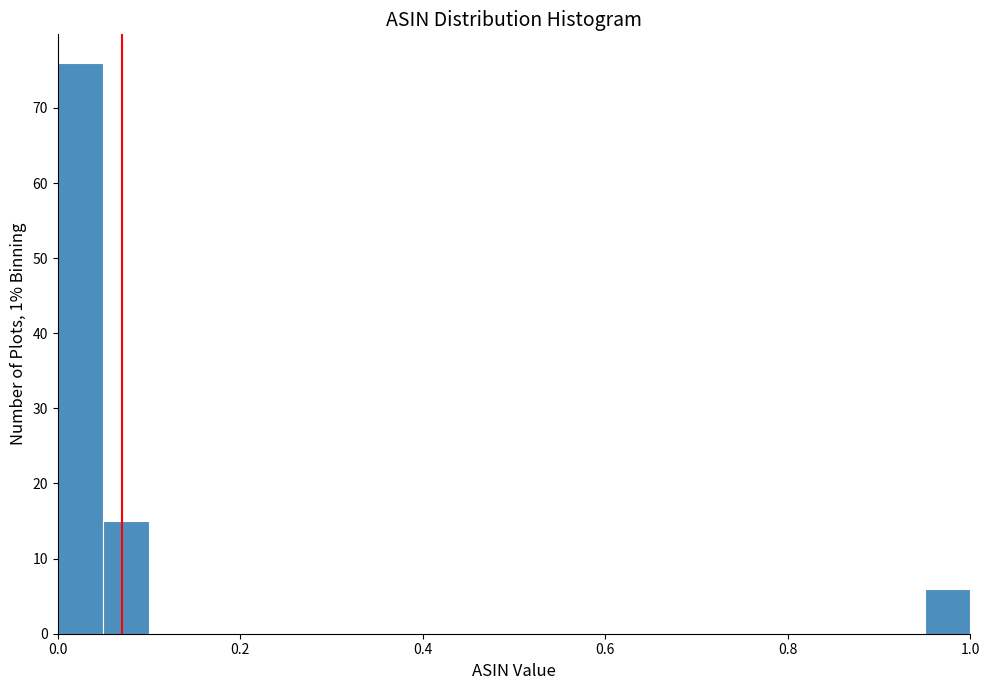

Around what value on the x-axis is the tallest bar? Give the approximate position of its centre, as read against the axis.

0.02